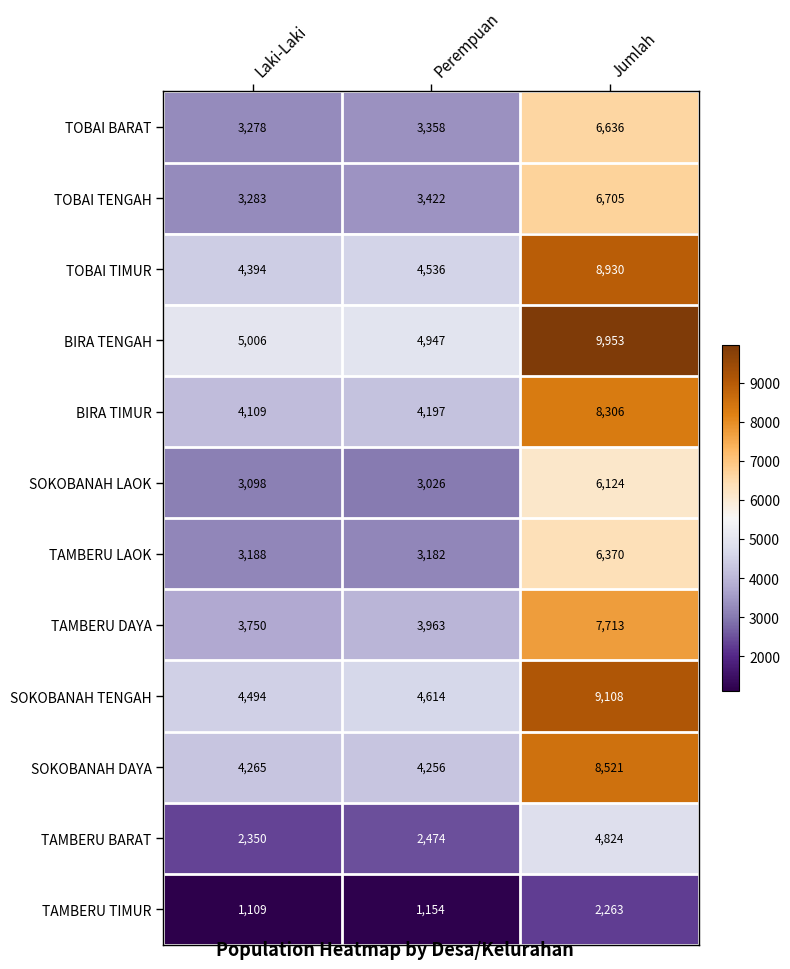

What is the difference between the highest and lowest values at Perempuan?

3793